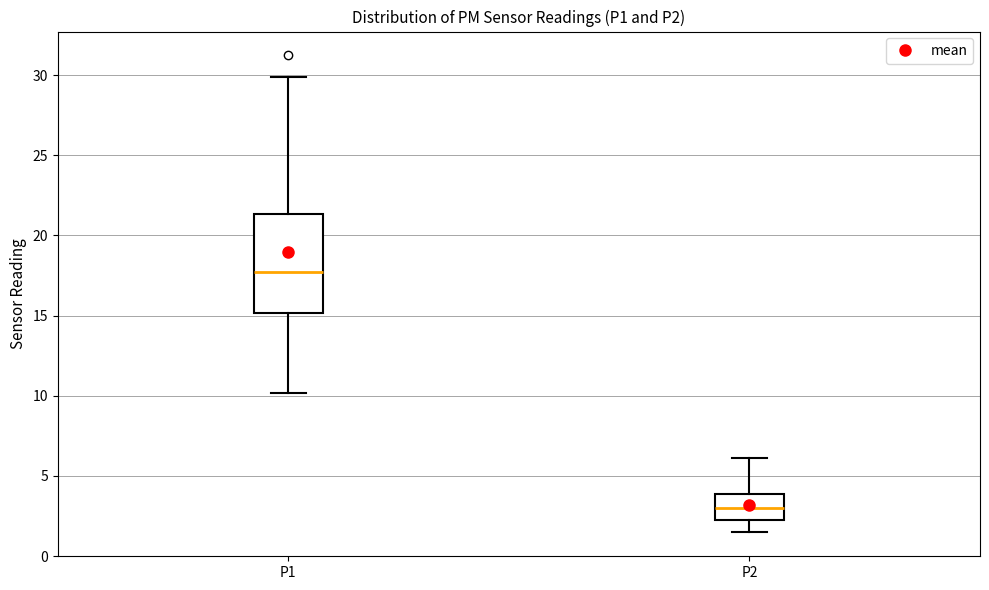

Reading left to right, transcribe this box plot: for each box, give where its median line is, the range the box spans, and where its two whiskers end, as read against the y-axis. The values are not printed on the chart, so give them approximately, as read against the axis.

P1: median 17.5, box 15.0 to 21.5, whiskers 10.0 to 30.0
P2: median 3.0, box 2.5 to 4.0, whiskers 1.5 to 6.0